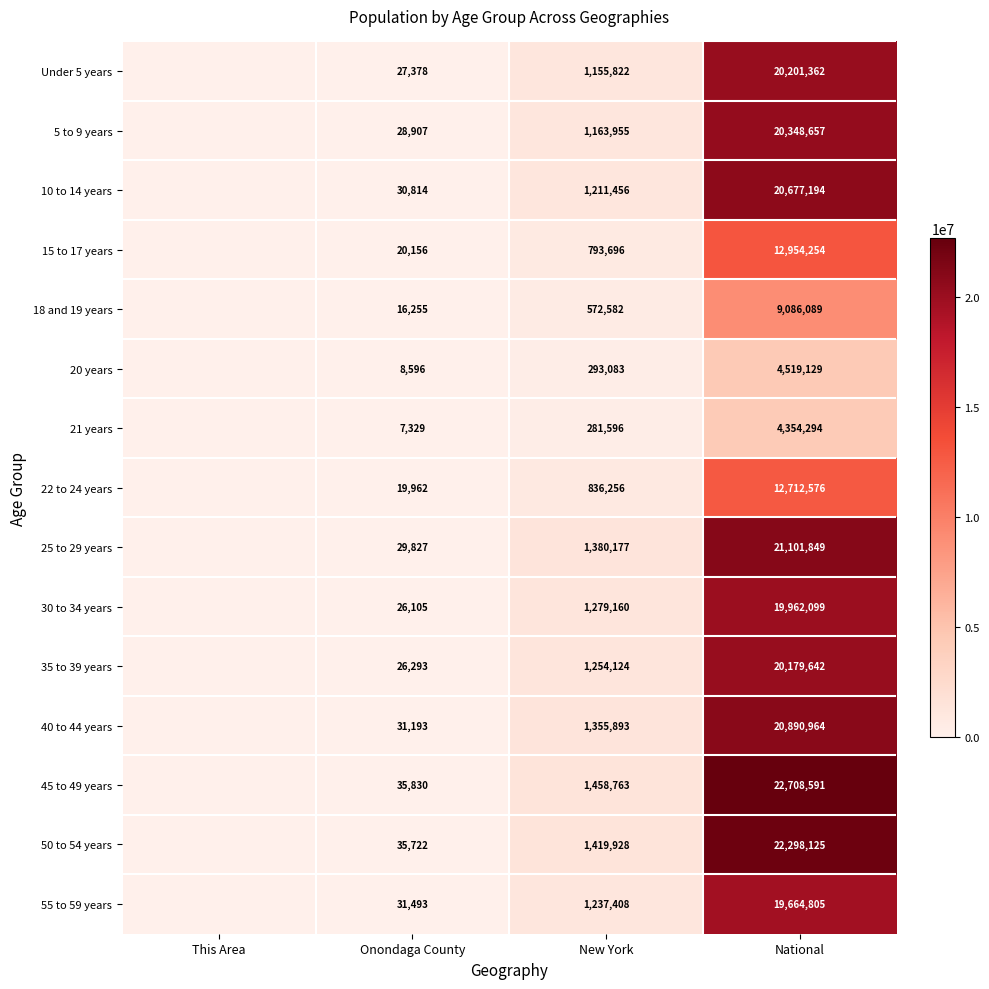

Is it true that 25 to 29 years equals 2398959 at New York?

False